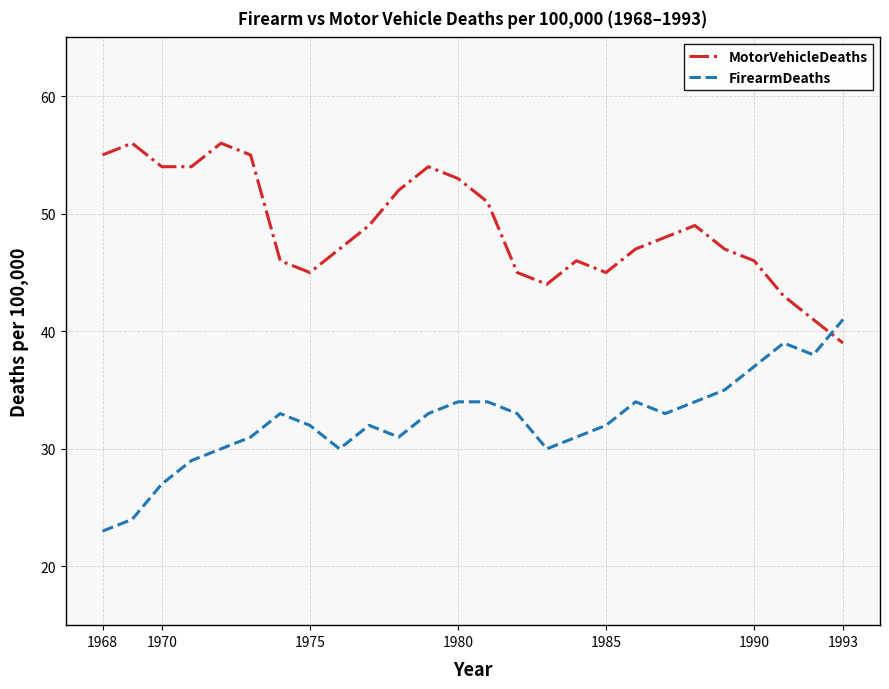

True or false: MotorVehicleDeaths has more than 2 points higher than both neighbors.

True